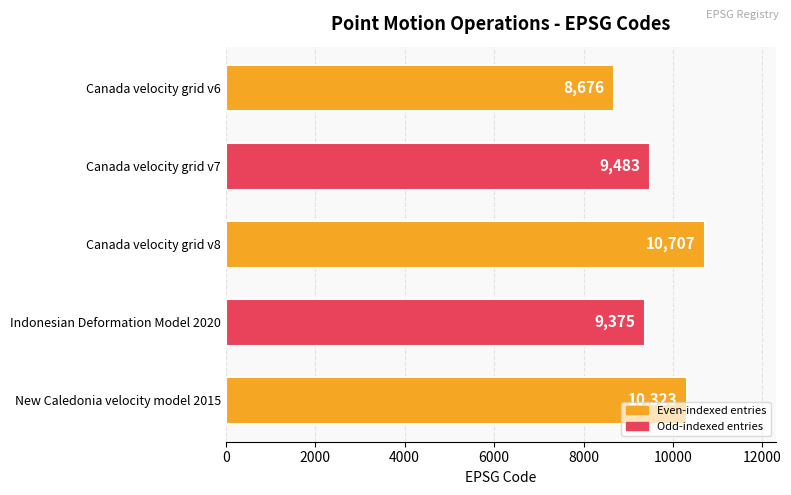

List the labels in order of value, largest first.

Canada velocity grid v8, New Caledonia velocity model 2015, Canada velocity grid v7, Indonesian Deformation Model 2020, Canada velocity grid v6